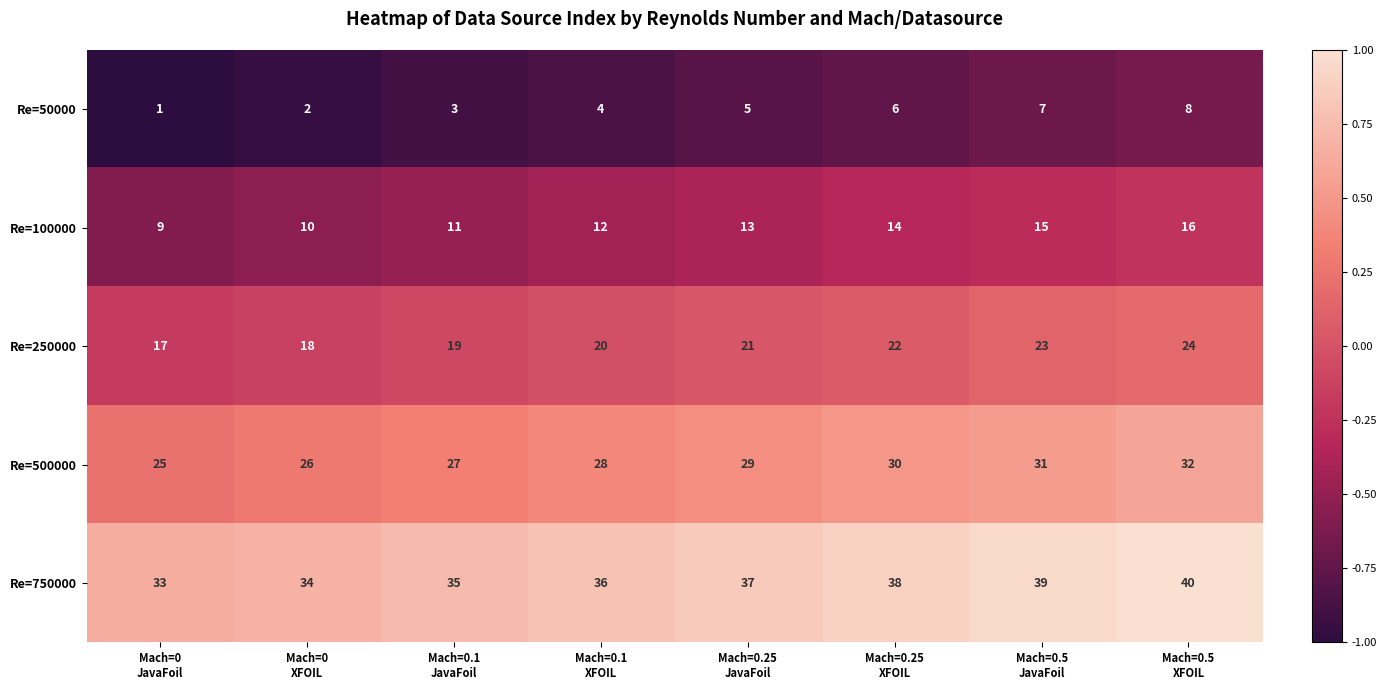

List the series in order of their overall mean, lowest first.

Re=50000, Re=100000, Re=250000, Re=500000, Re=750000